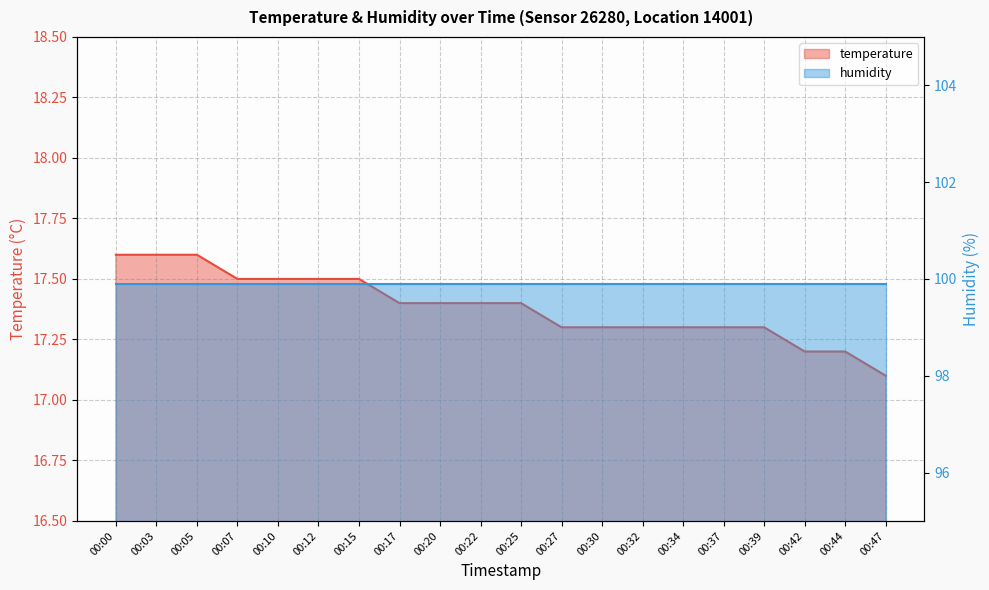

Rank the categories by value from lowest to highest.

00:47, 00:42, 00:44, 00:27, 00:30, 00:32, 00:34, 00:37, 00:39, 00:17, 00:20, 00:22, 00:25, 00:07, 00:10, 00:12, 00:15, 00:00, 00:03, 00:05